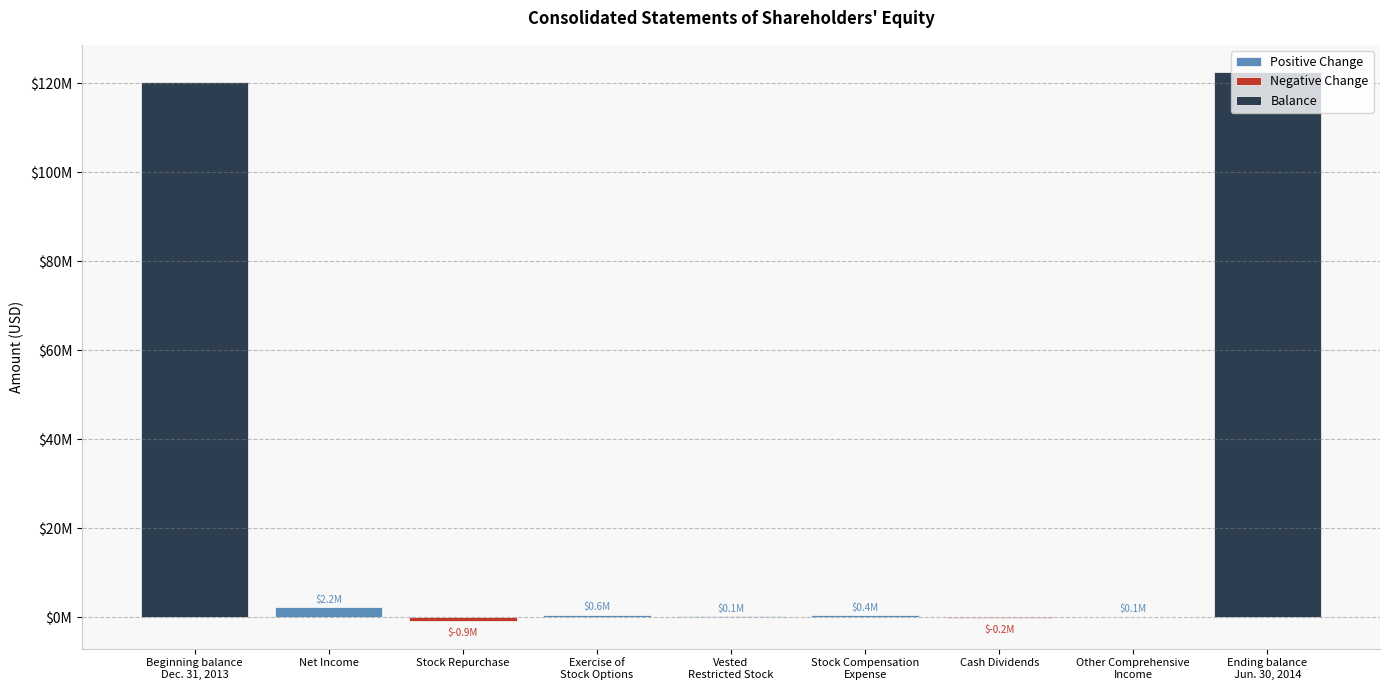

Are the bars horizontal?

No